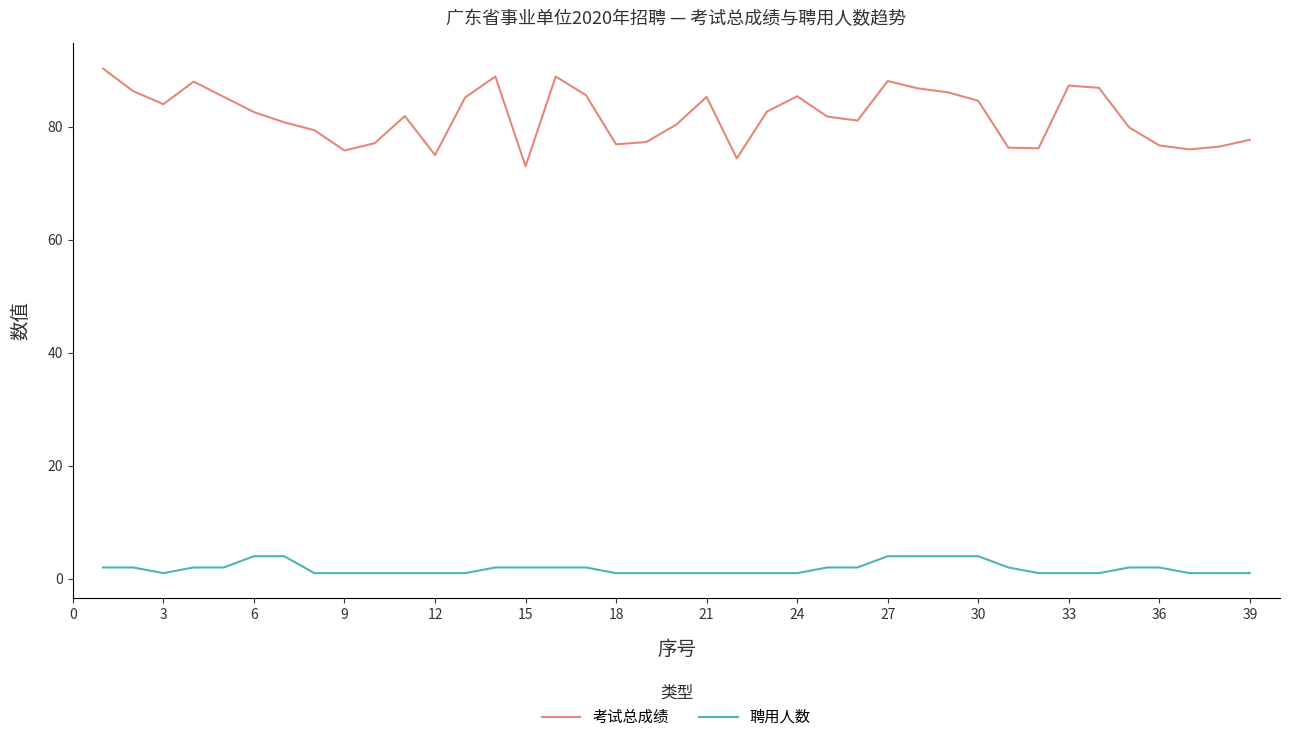

Which series has the largest total across all categories?

考试总成绩